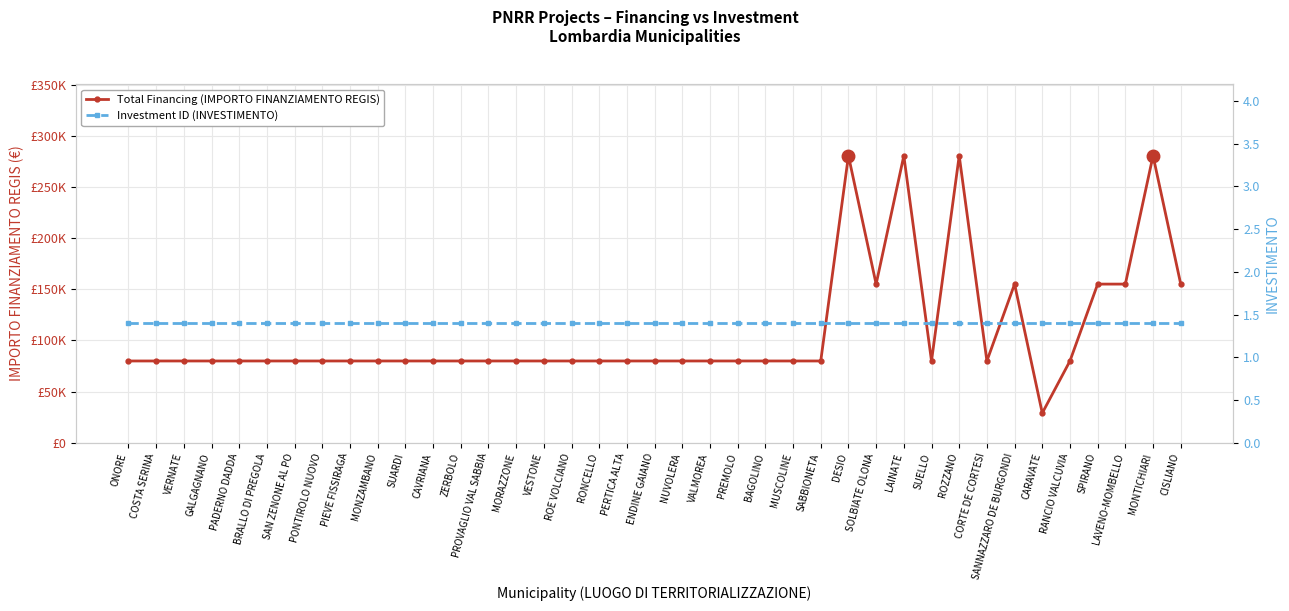

True or false: Investment ID (INVESTIMENTO) and Total Financing (IMPORTO FINANZIAMENTO REGIS) cross at least once.

False